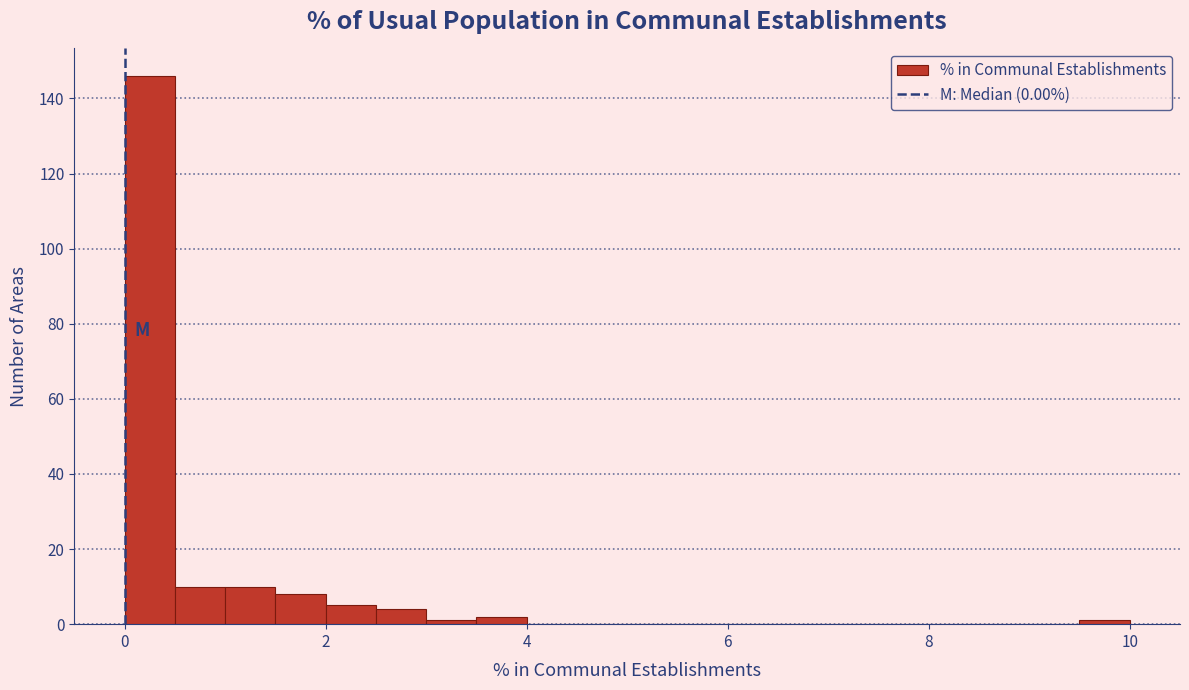

Around what value on the x-axis is the tallest bar? Give the approximate position of its centre, as read against the axis.

0.2